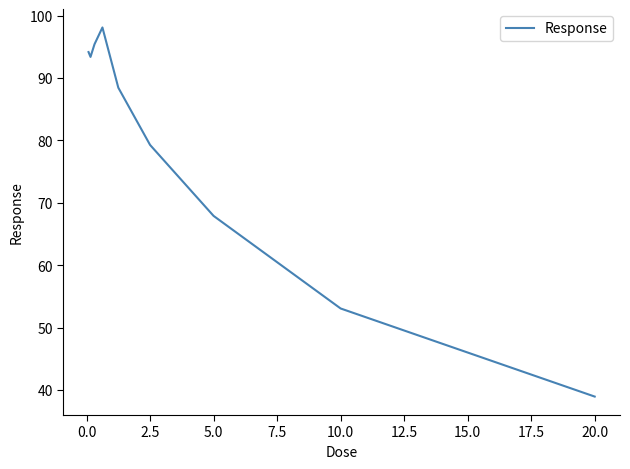

What is the difference between the maximum and minimum values?

59.2